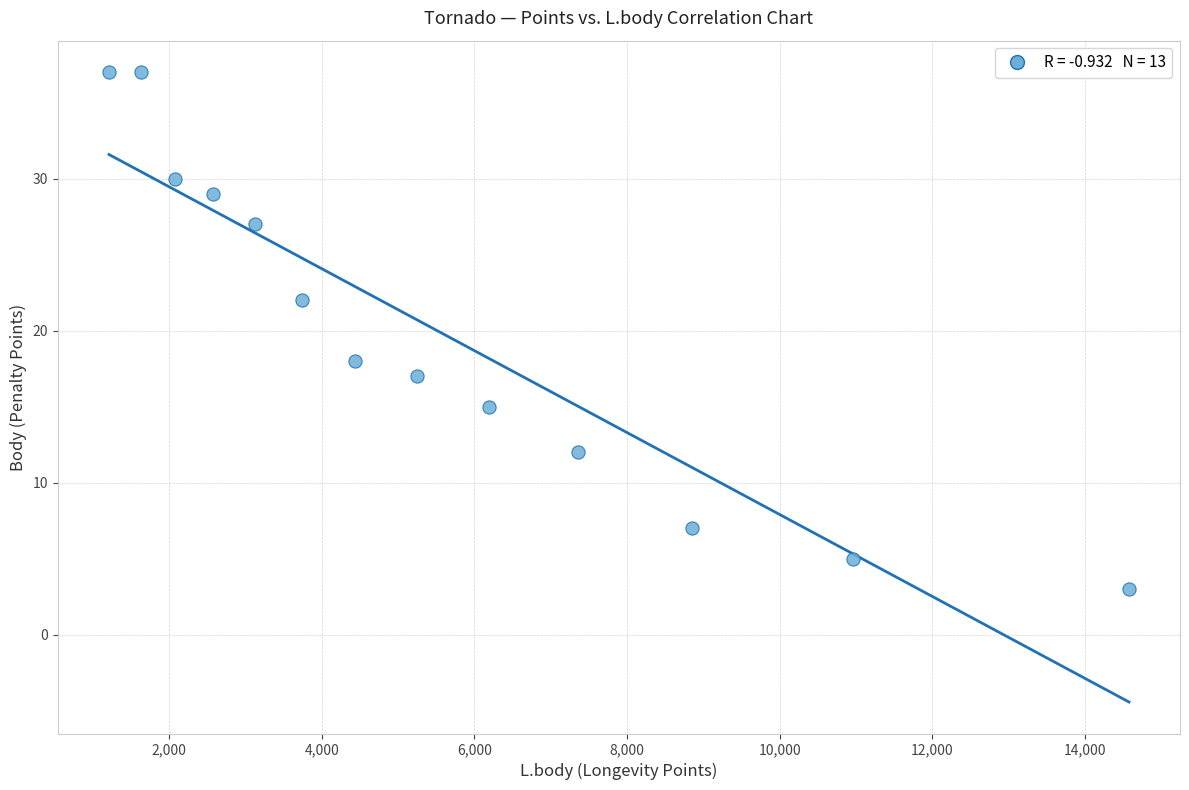

What is the range of X values (max minus min)?

13367